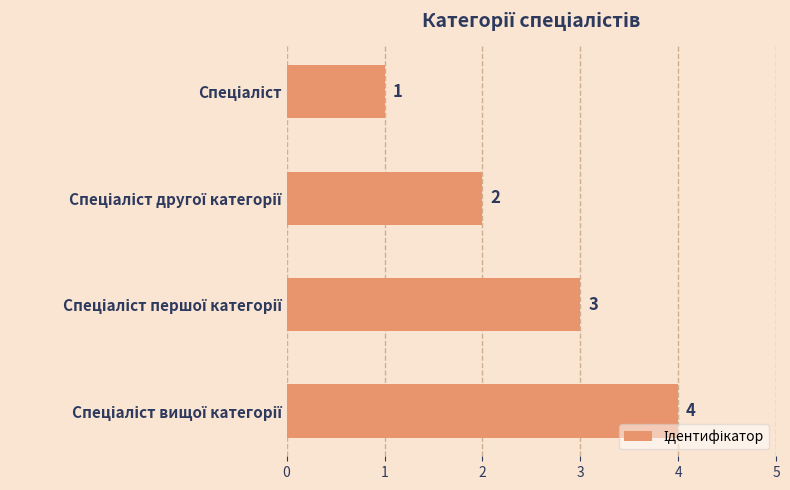

How many values are between 2 and 4?

3